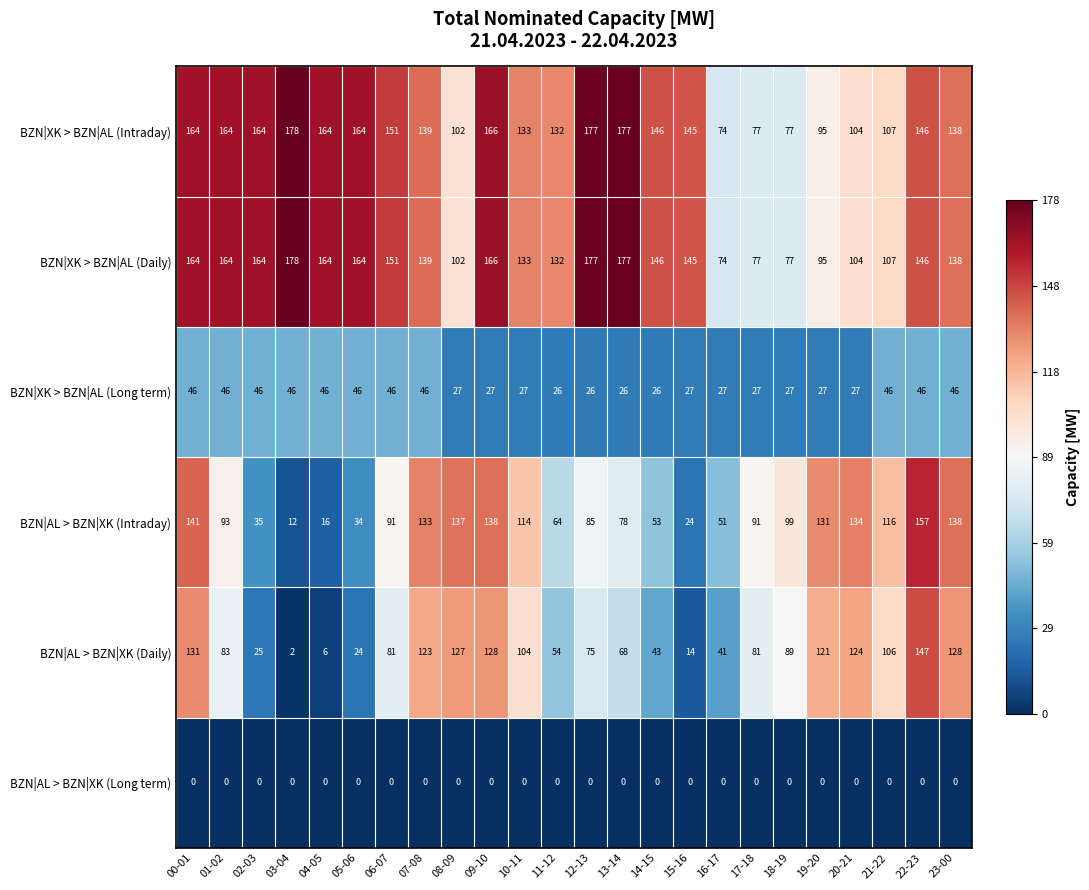

True or false: BZN|XK > BZN|AL (Long term) has a value of 45 at 12-13.

False